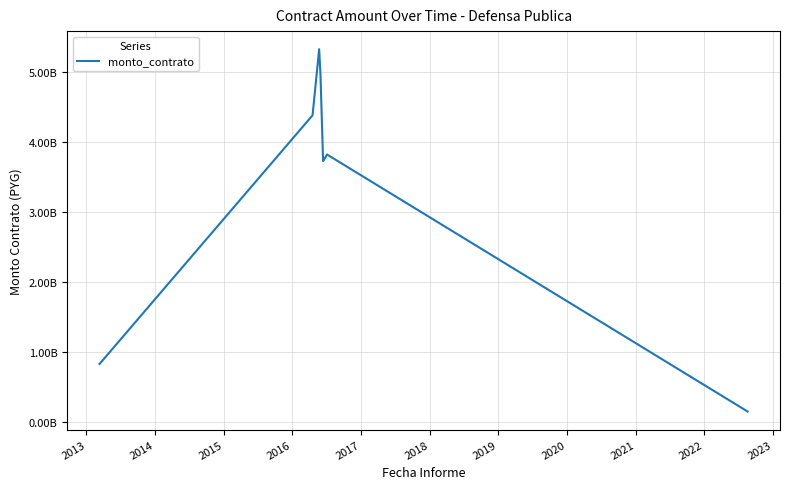

Does the chart have visible grid lines?

Yes